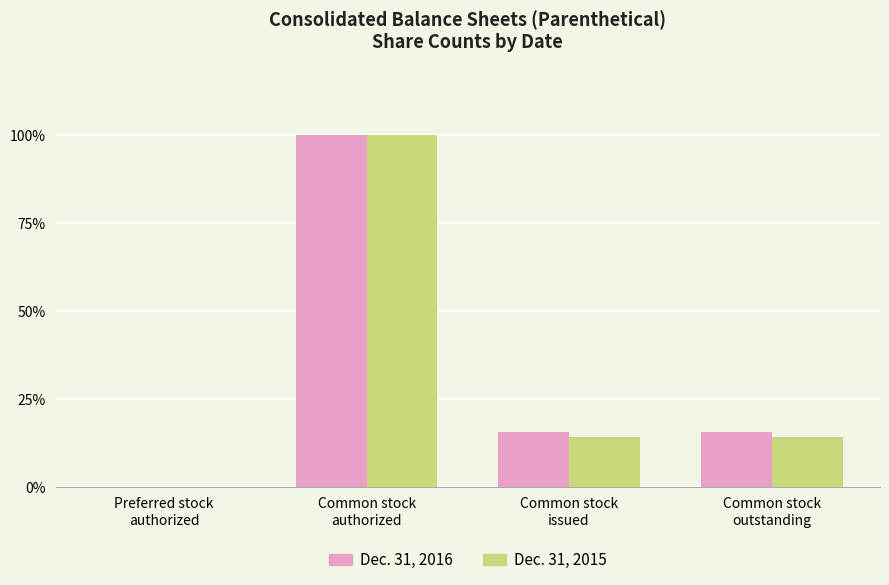

How many groups of bars are there?

4